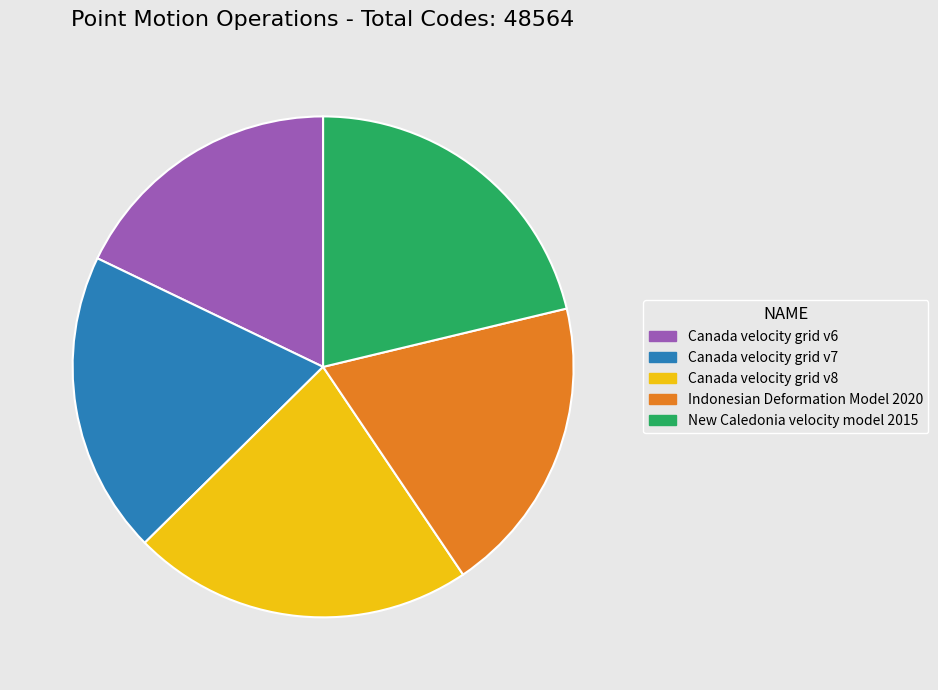

How many slices are in this pie chart?

5